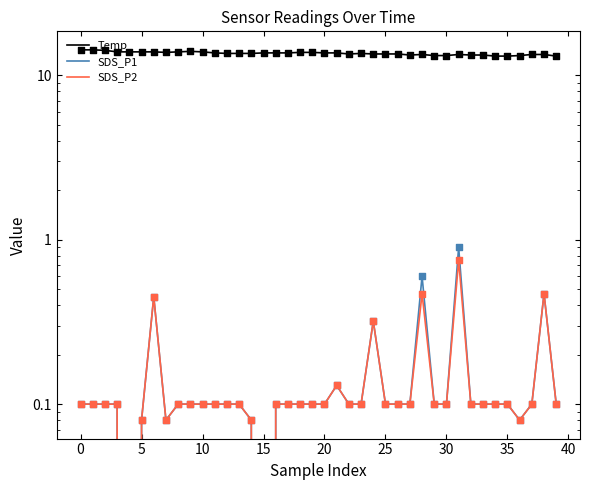

At which category is the sum across all series the highest?

31